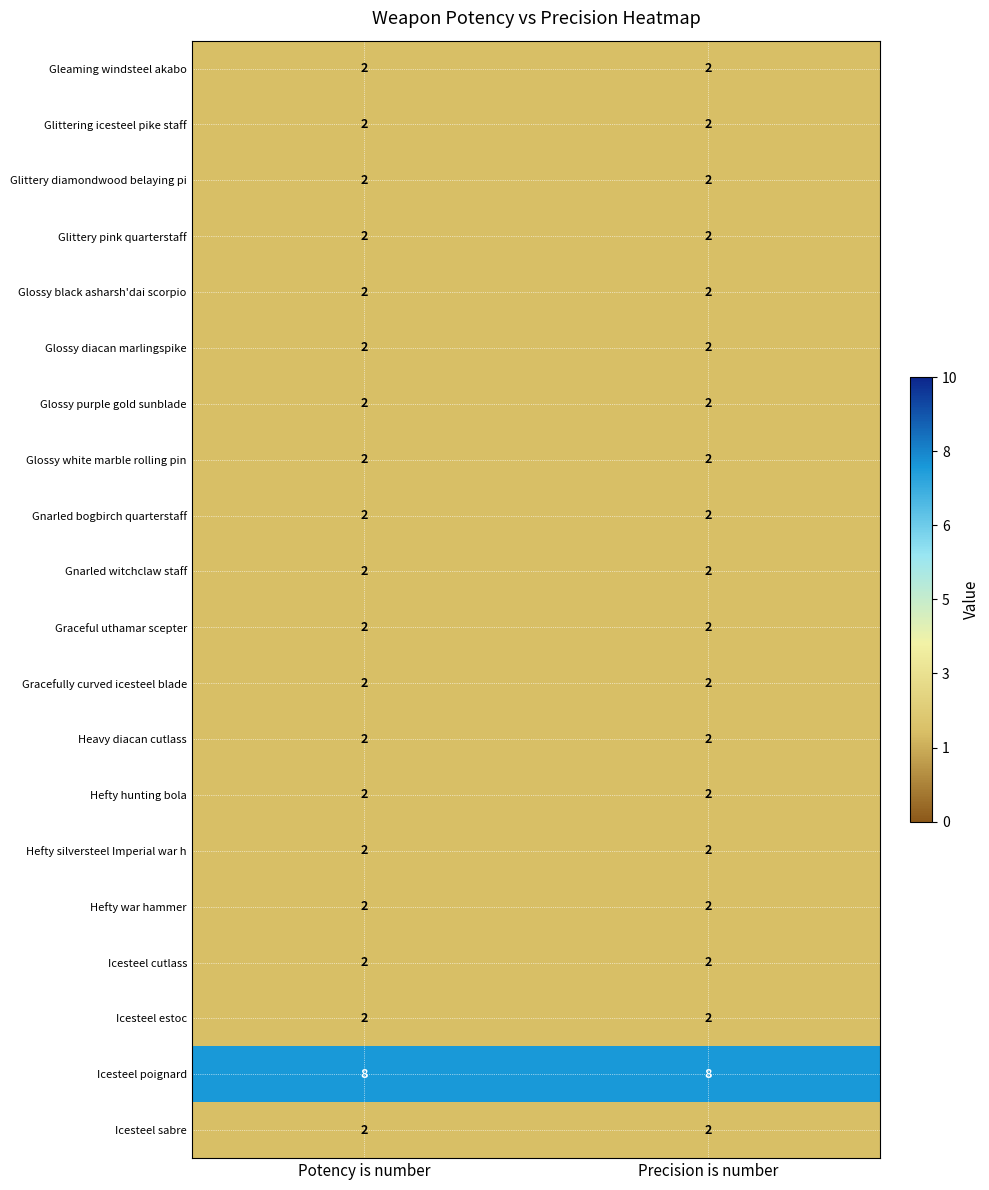

Is it true that Gracefully curved icesteel blade equals 2 at Potency is number?

True